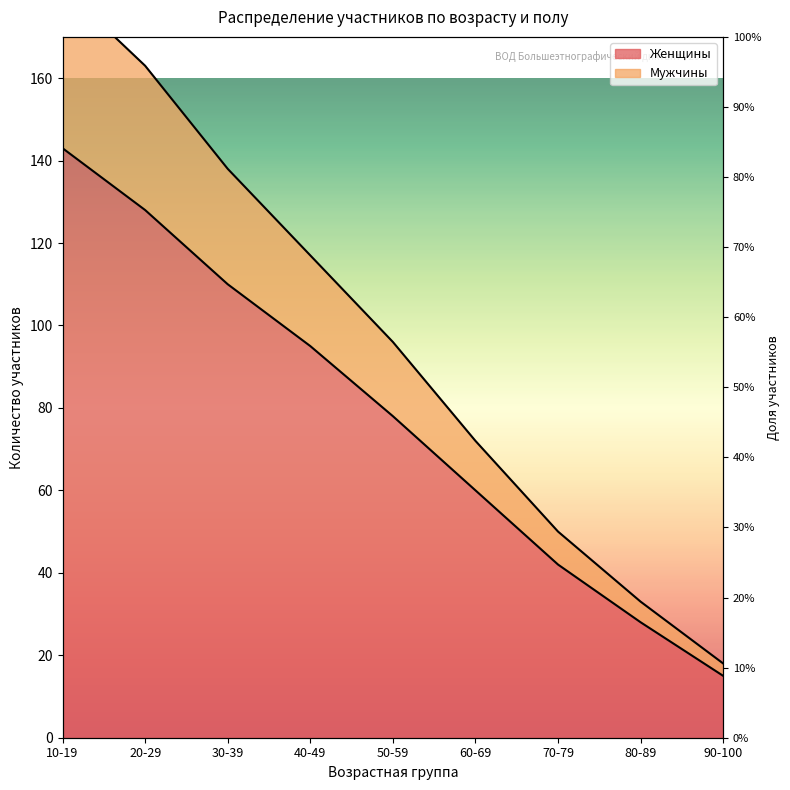

True or false: Мужчины and Женщины cross at least once.

False